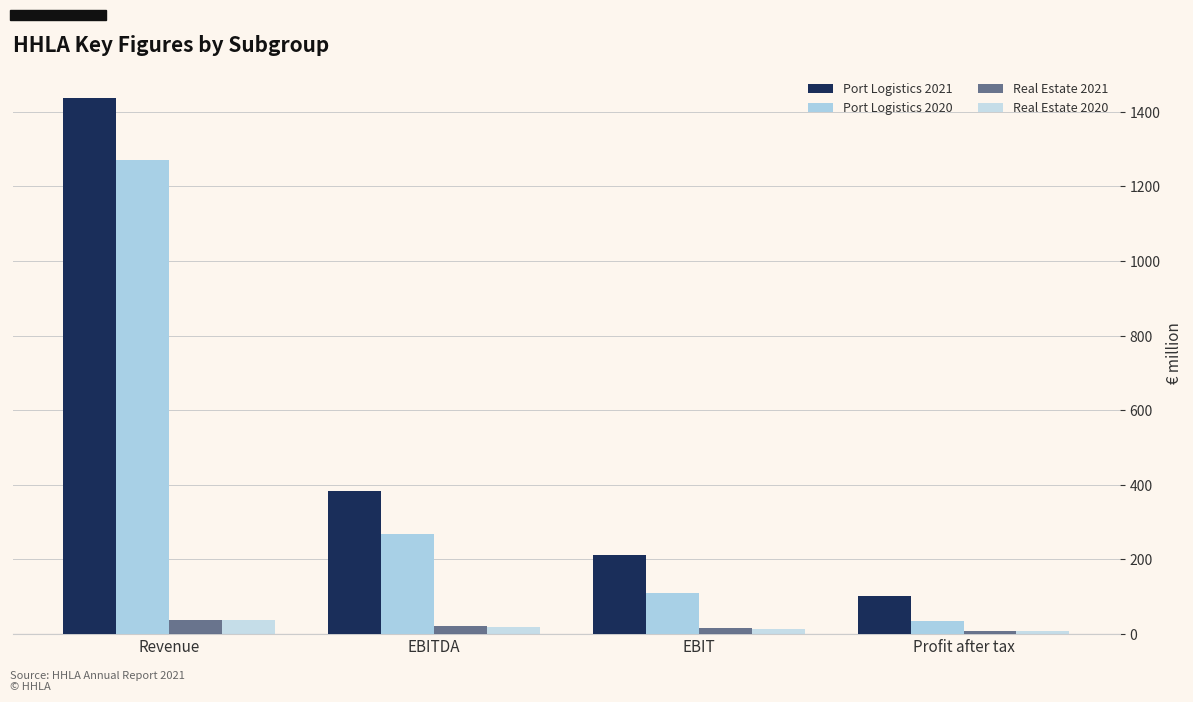

Count the number of categories in the chart.

4